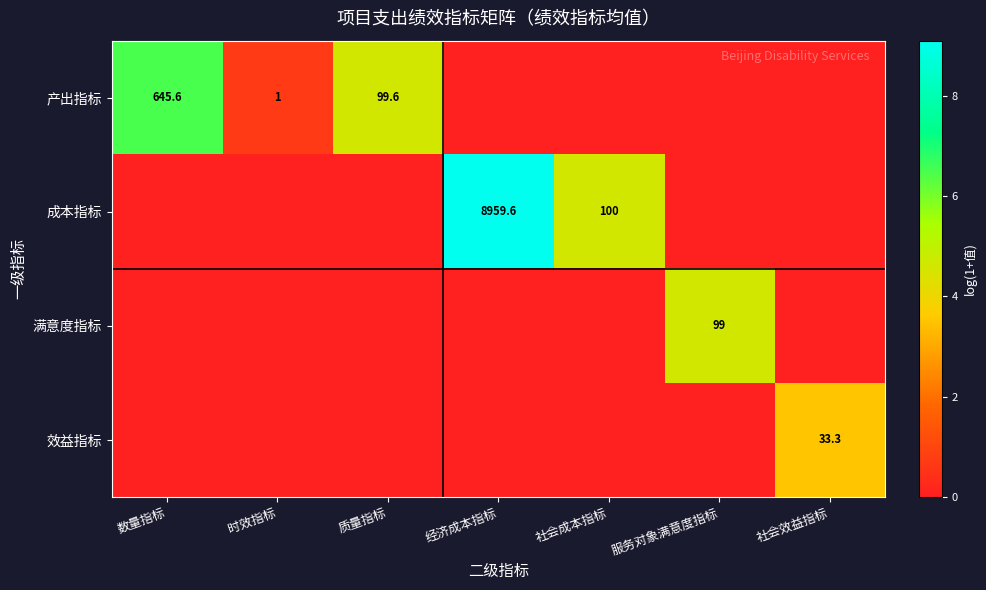

Which has a higher value, 质量指标 or 服务对象满意度指标?

质量指标